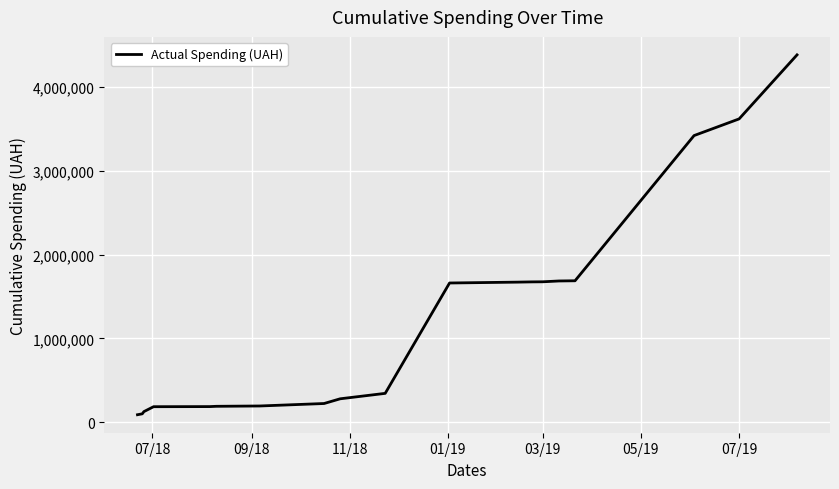

Is this an area chart (filled region under the line)?

No